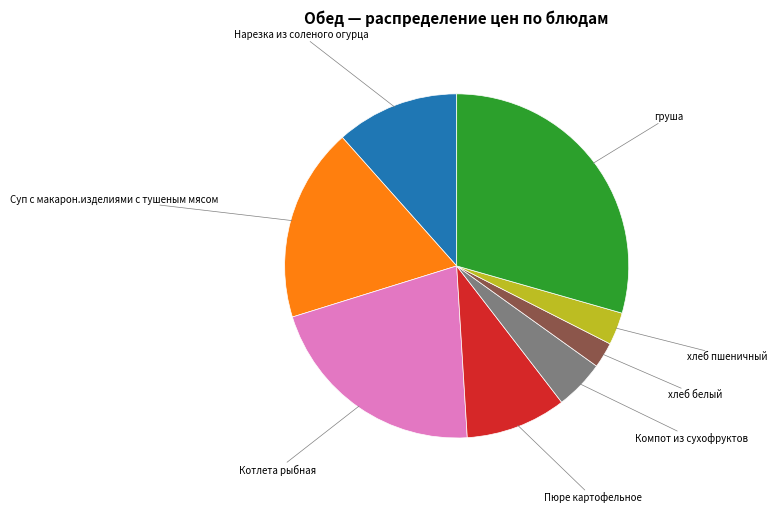

Does any single category account for the majority?

No